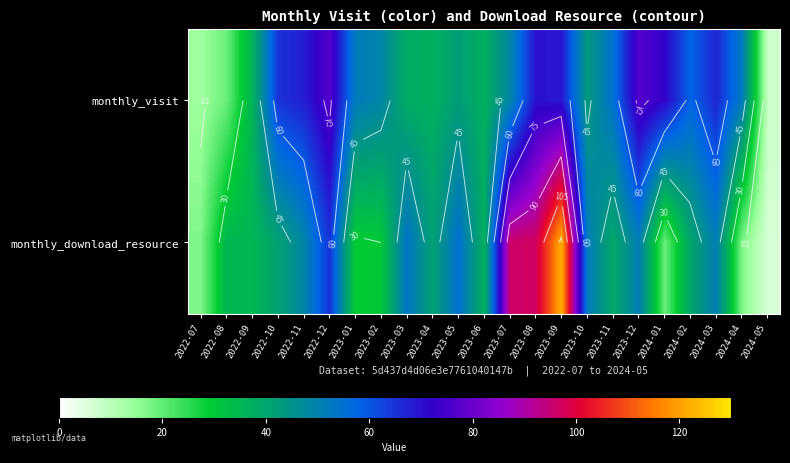

At which label is monthly_download_resource closest to 64?

2022-12